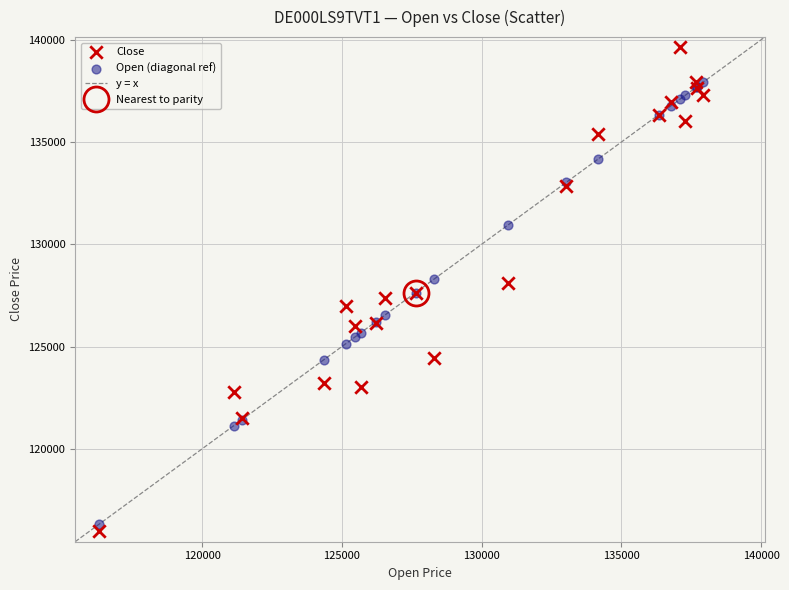

Which series contains the highest Y value?

Close